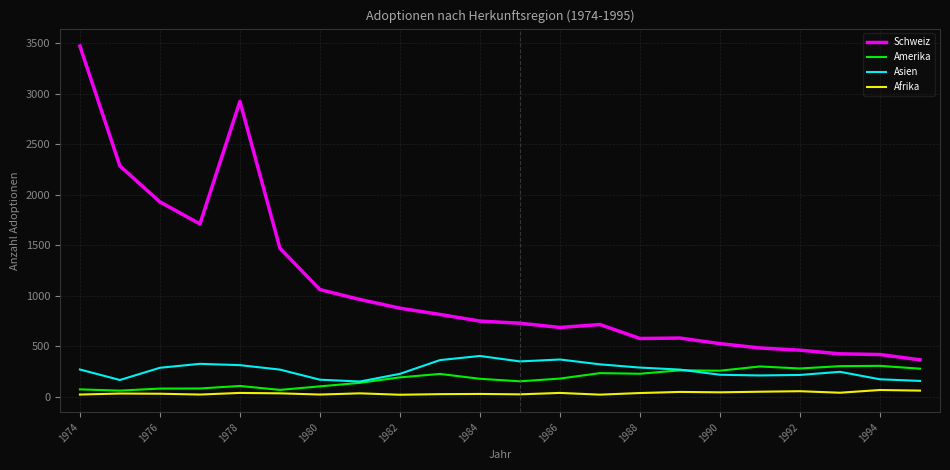

How many lines are shown in the chart?

4